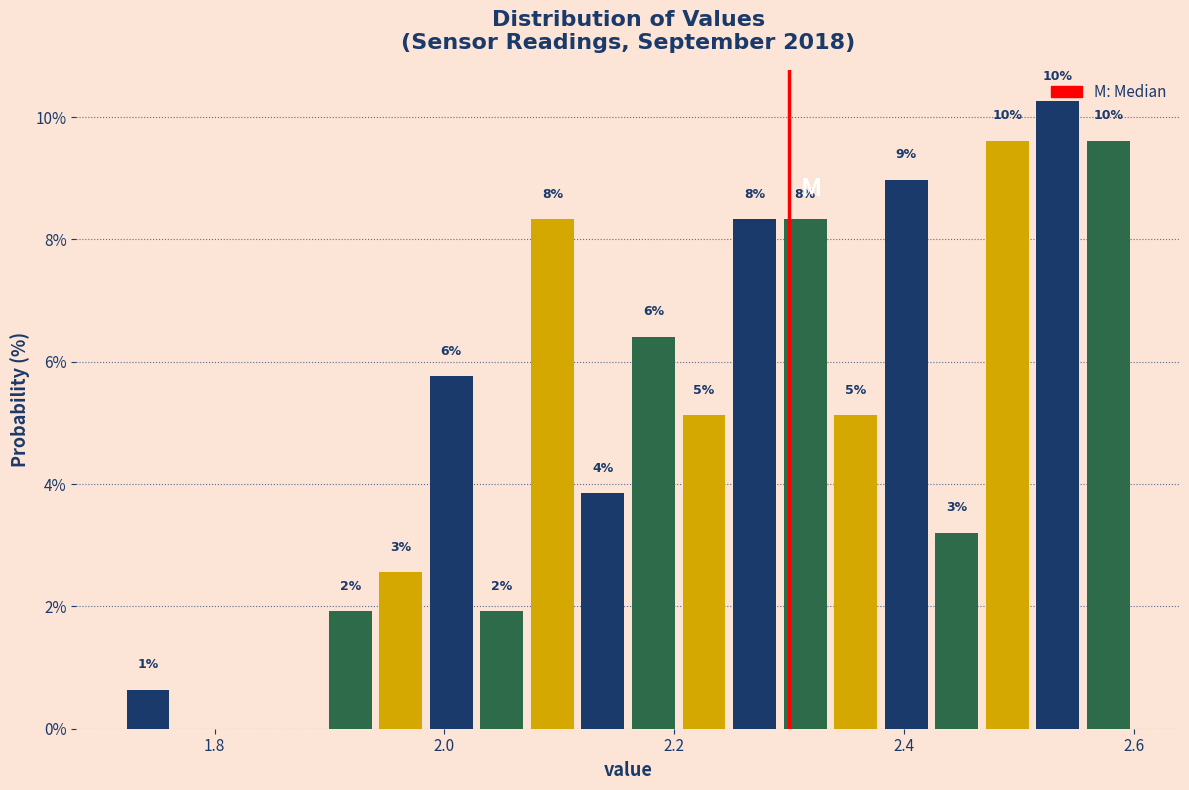

Around what value on the x-axis is the tallest bar? Give the approximate position of its centre, as read against the axis.

2.54